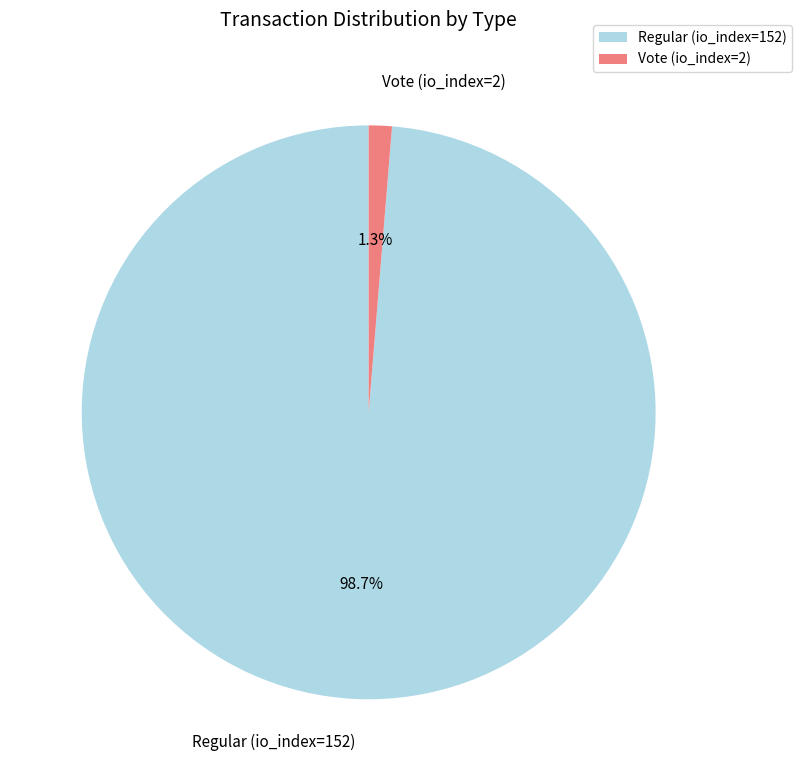

Rank the categories by value from lowest to highest.

Vote (io_index=2), Regular (io_index=152)